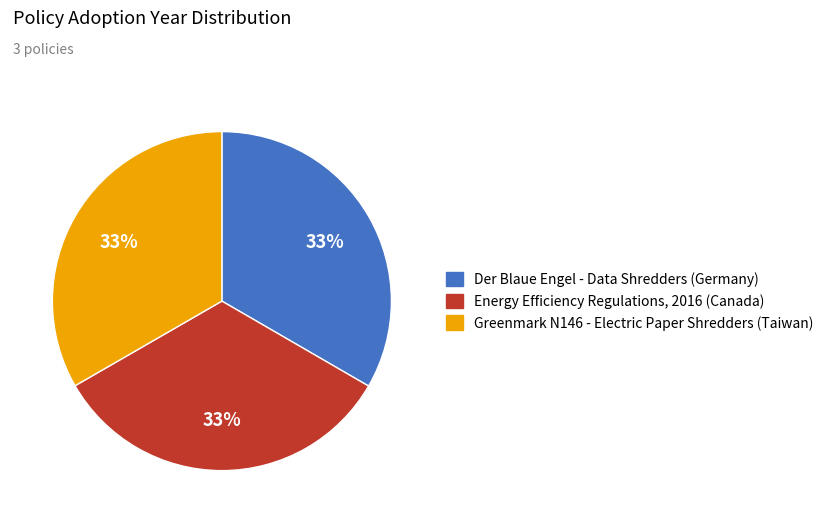

To the nearest percent, what portion does Energy Efficiency Regulations, 2016 (Canada) represent?

33%